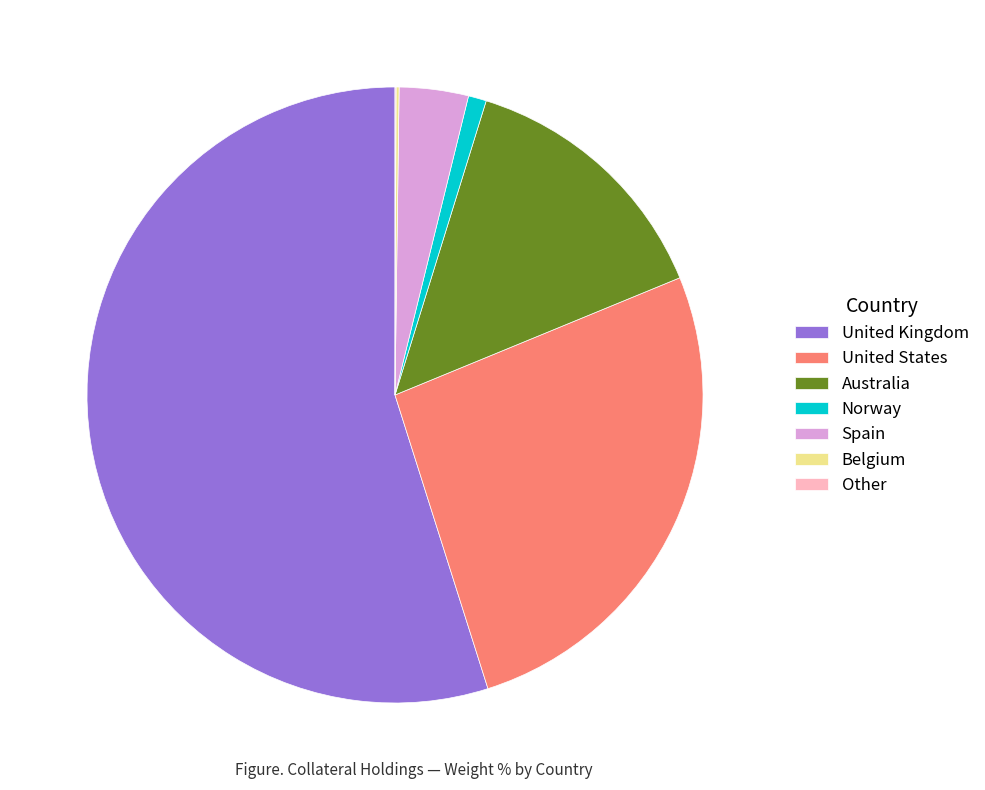

Does any single category account for the majority?

Yes